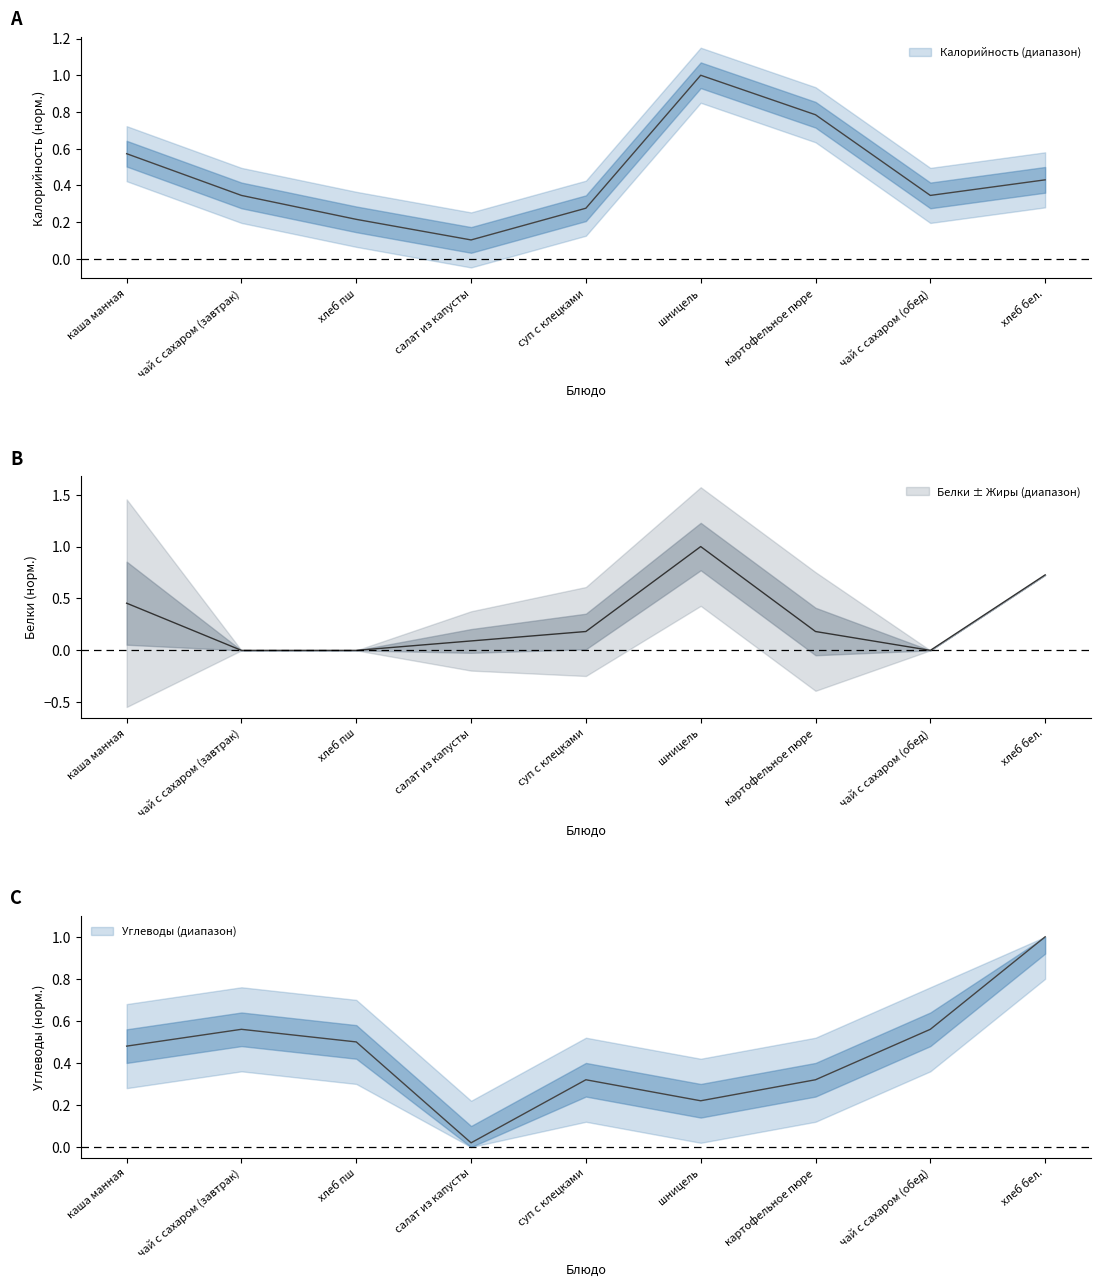

What is the difference between the highest and lowest values at каша манная?

0.1